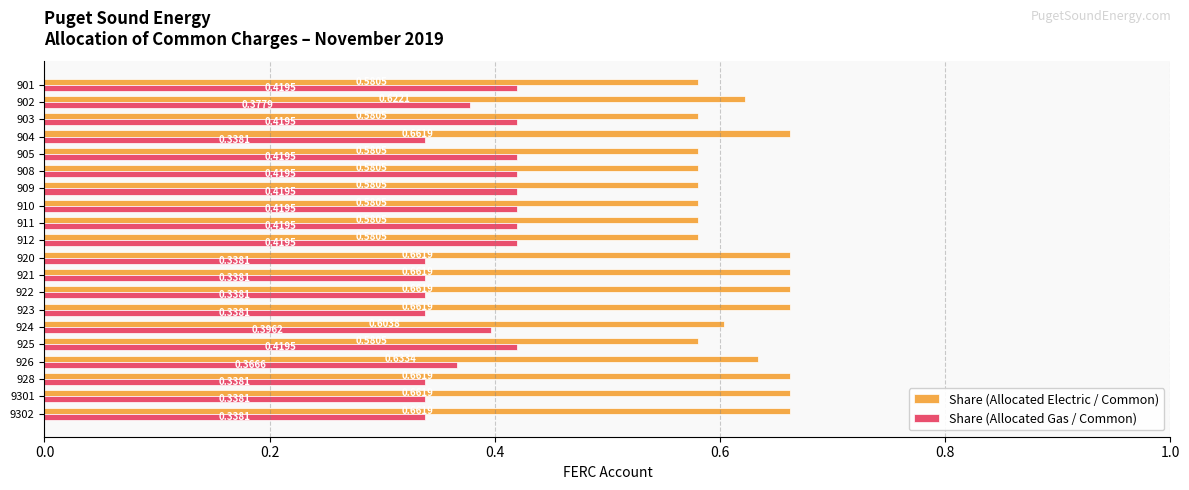

At how many categories does at least one series exceed 0?

20